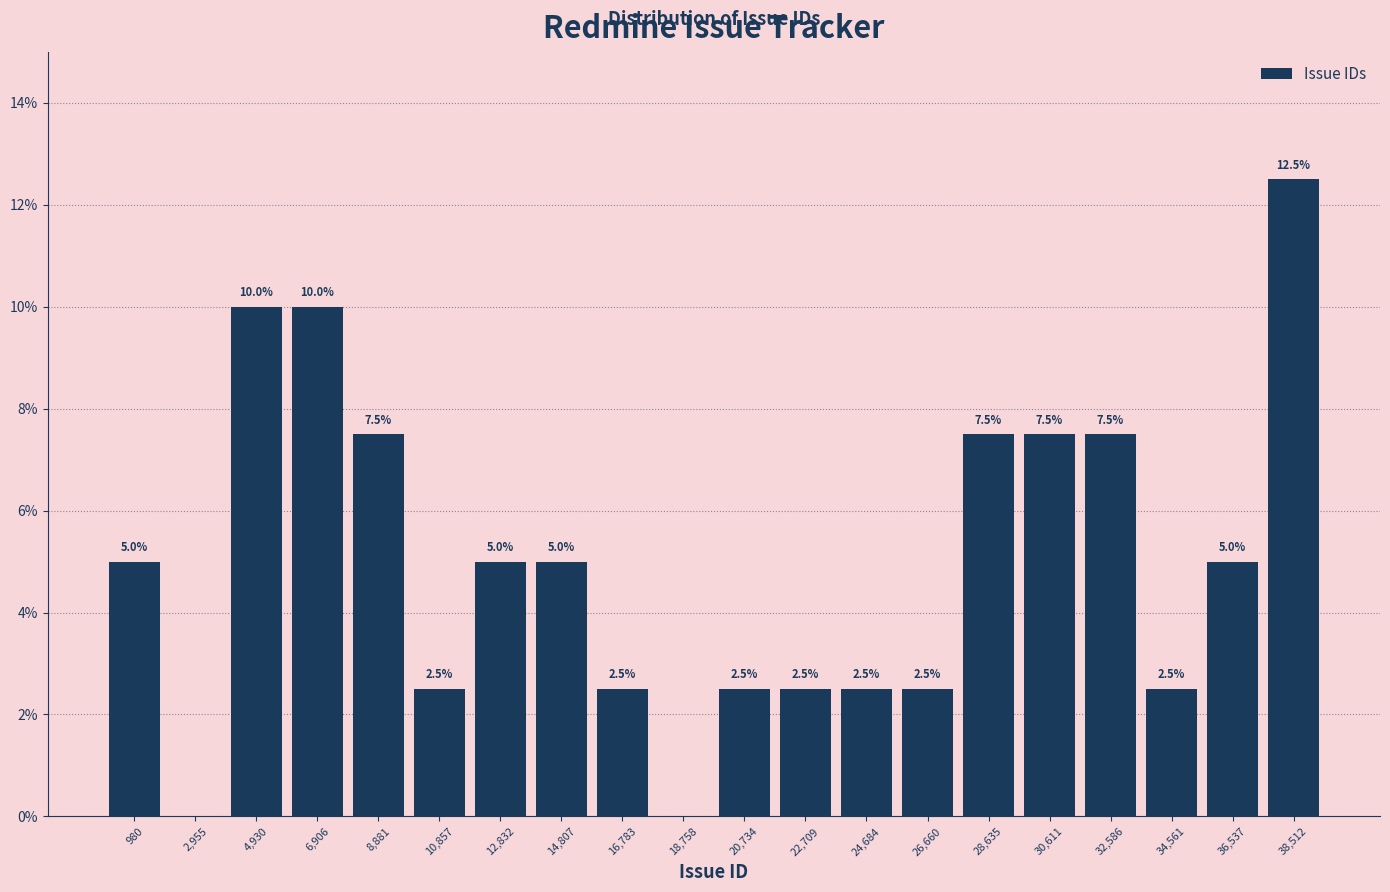

Reading left to right, extract all data points from this chart.

980=5.0	2,955=0.0	4,930=10.0	6,906=10.0	8,881=7.5	10,857=2.5	12,832=5.0	14,807=5.0	16,783=2.5	18,758=0.0	20,734=2.5	22,709=2.5	24,684=2.5	26,660=2.5	28,635=7.5	30,611=7.5	32,586=7.5	34,561=2.5	36,537=5.0	38,512=12.5